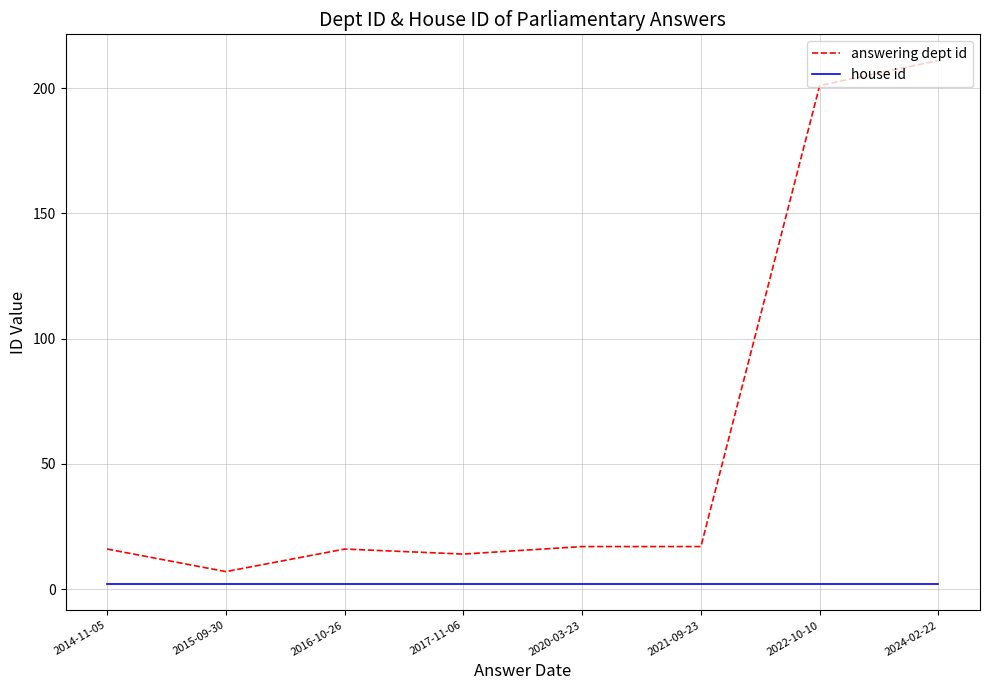

How many lines are shown in the chart?

2